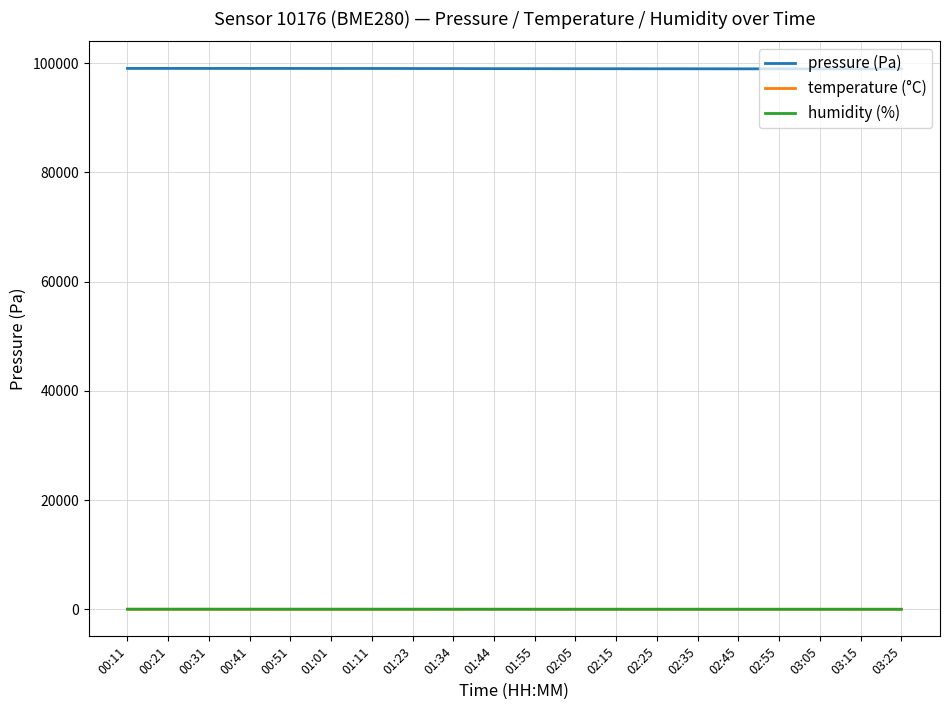

The value of pressure (Pa) at 00:41 is 99045.2. True or false?

True